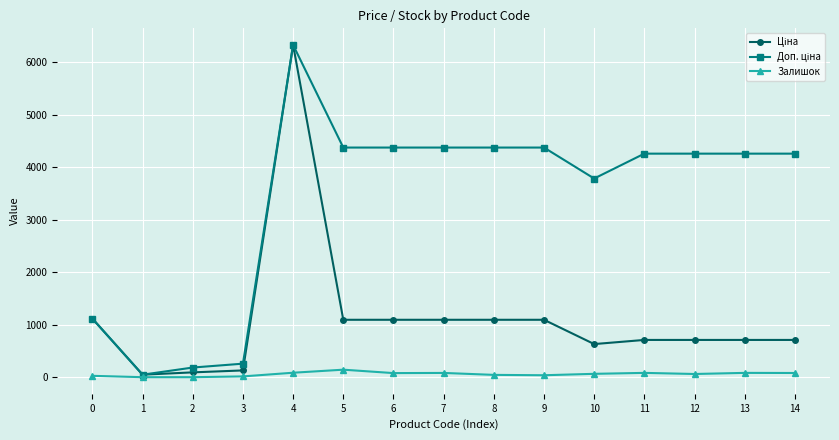

At which category is the sum across all series the highest?

4